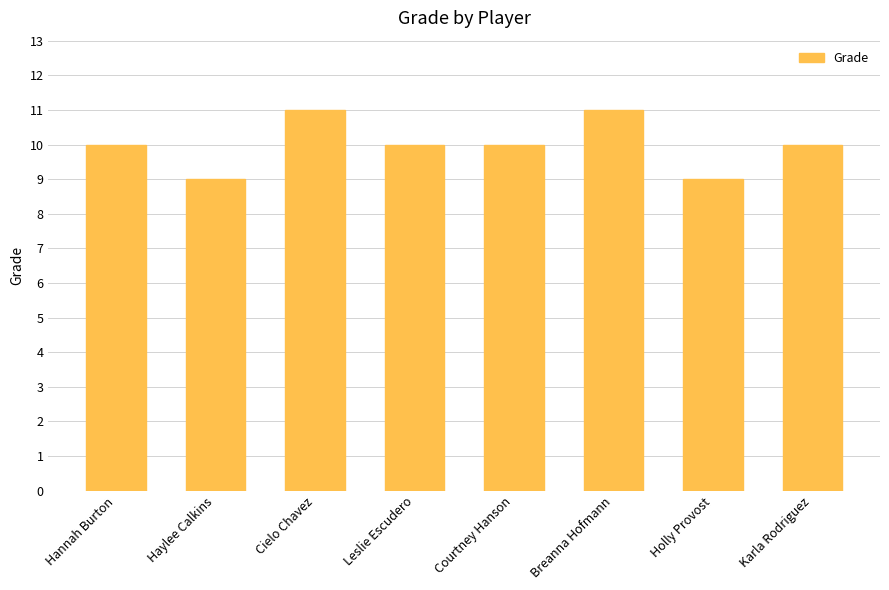

Read the value at Haylee Calkins.

9